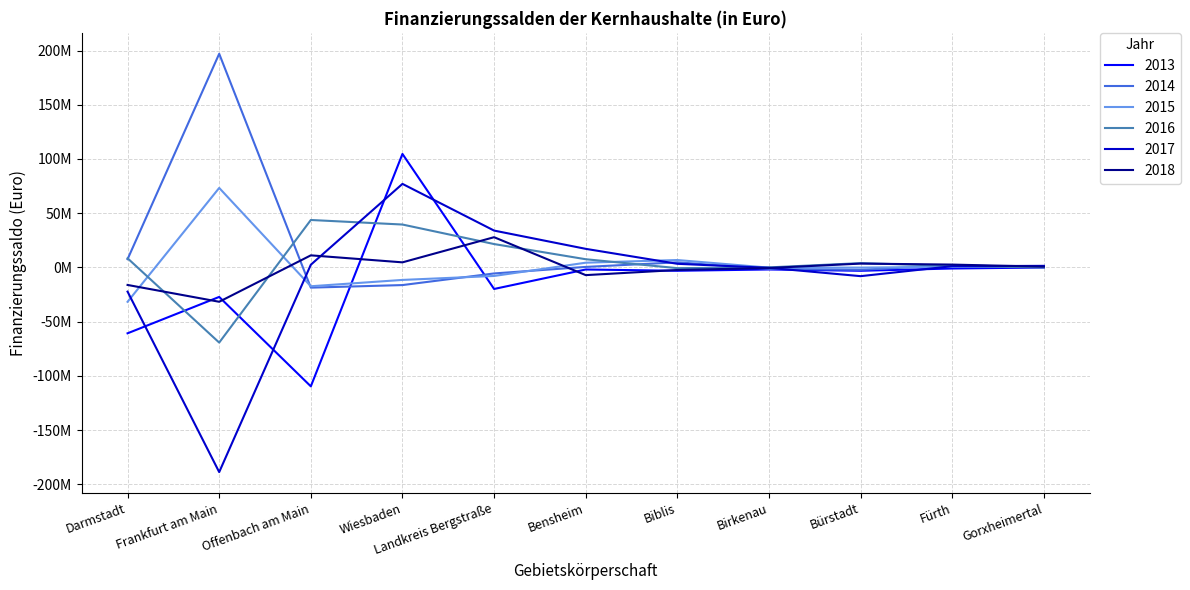

What is the difference between the maximum and minimum values in the 2016 series?

113021039